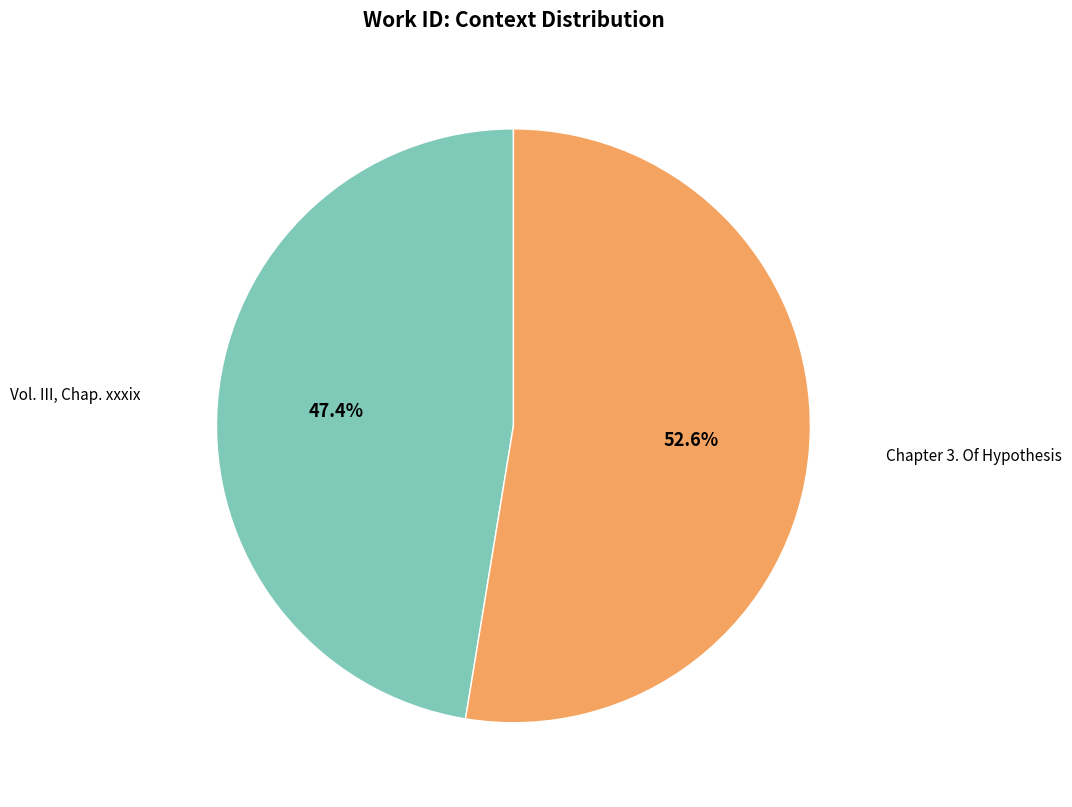

To the nearest percent, what is the difference between the largest and smallest slice percentages?

5%